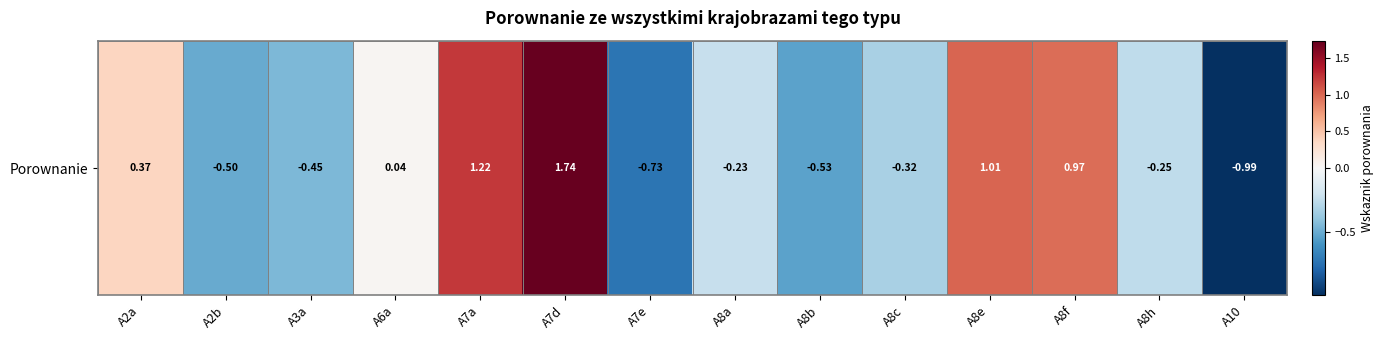

What is the sum of all values?

1.4